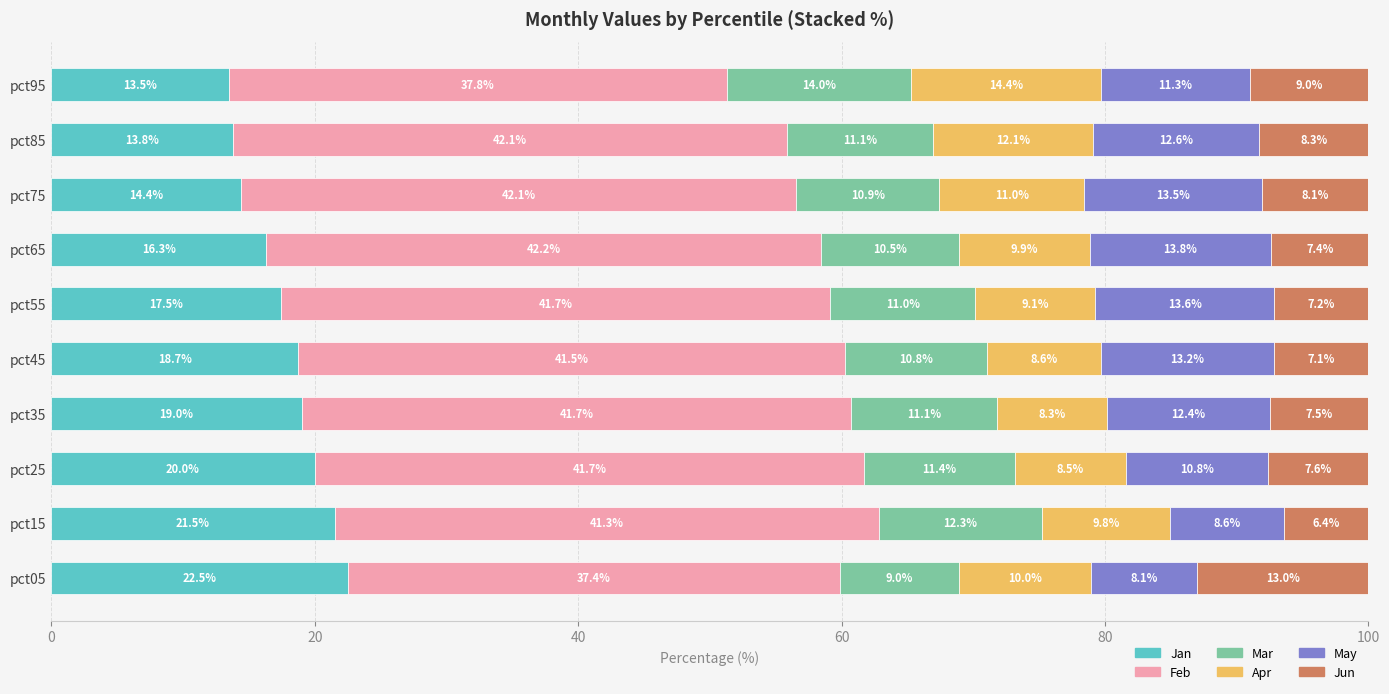

What is the total value across all series at pct75?

100.0